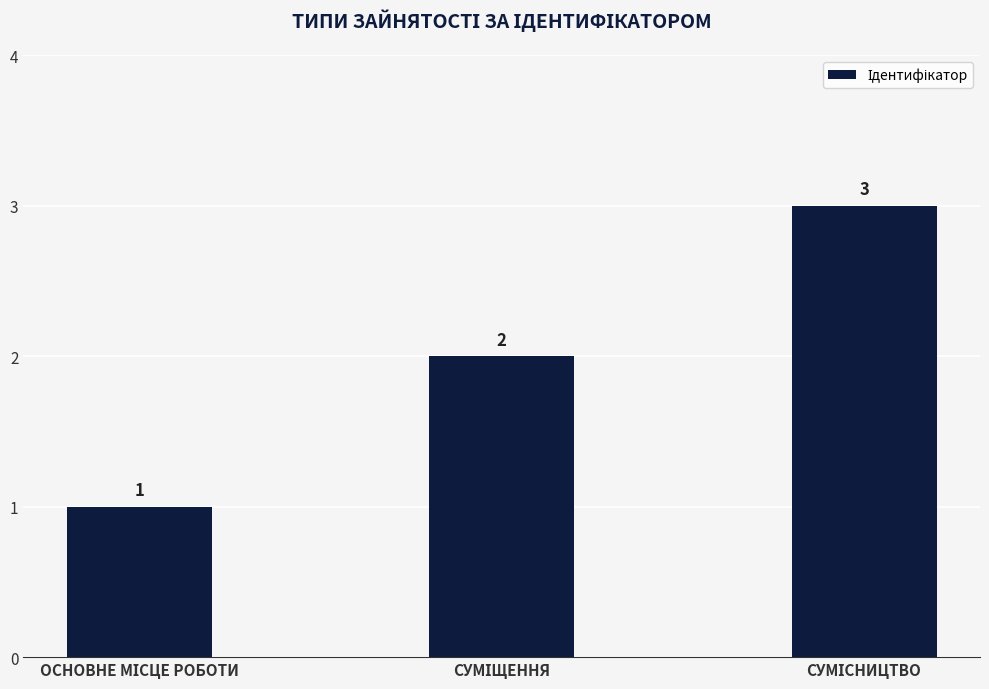

Reading right to left, extract all data points from this chart.

3	2	1